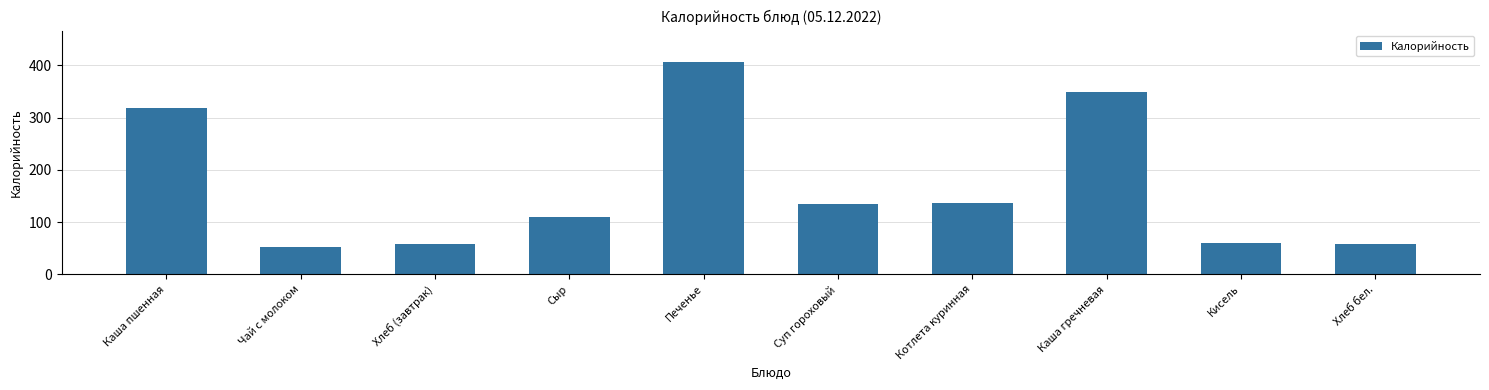

What value does the data have at Хлеб (завтрак)?

57.9